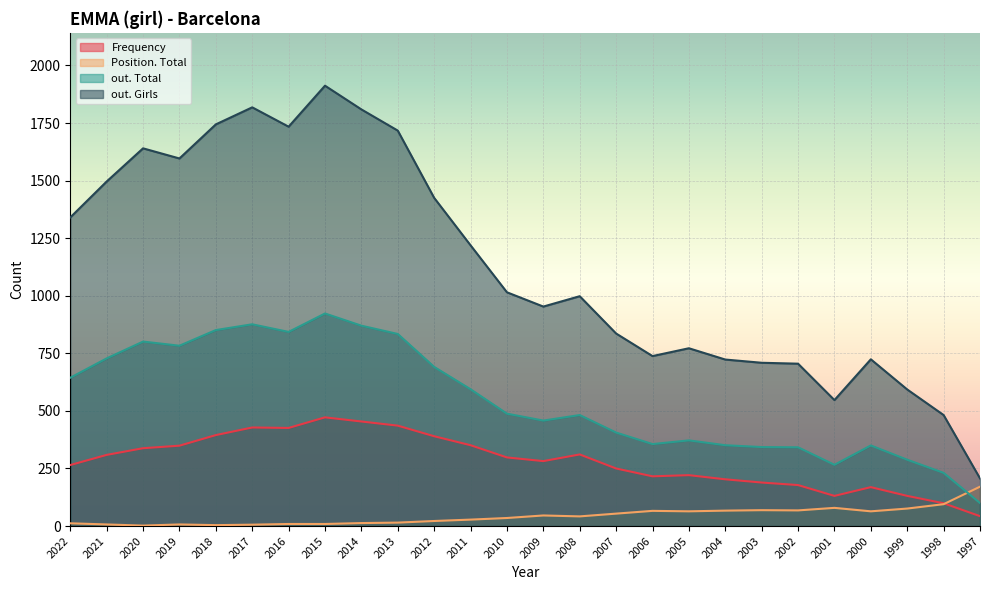

What is the difference between the maximum and minimum values in the Position. Total series?

169